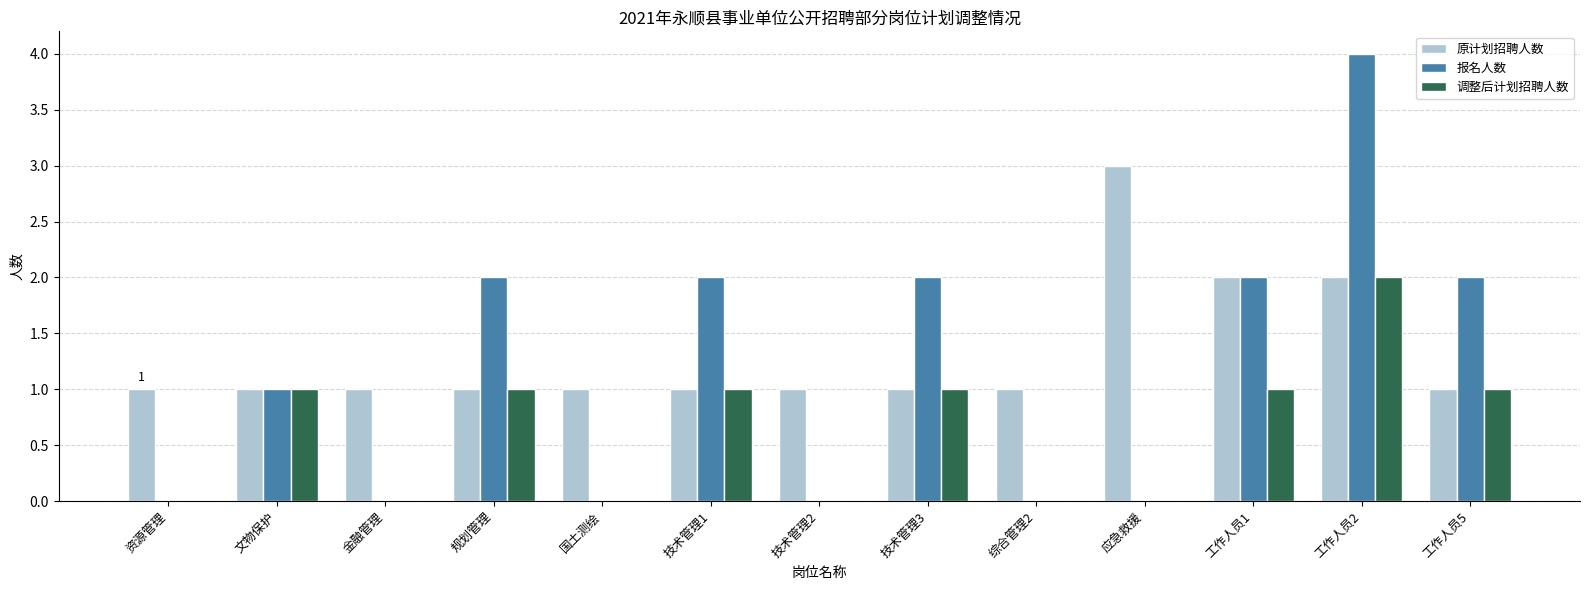

Between 技术管理2 and 工作人员1, which series saw the biggest shift?

报名人数